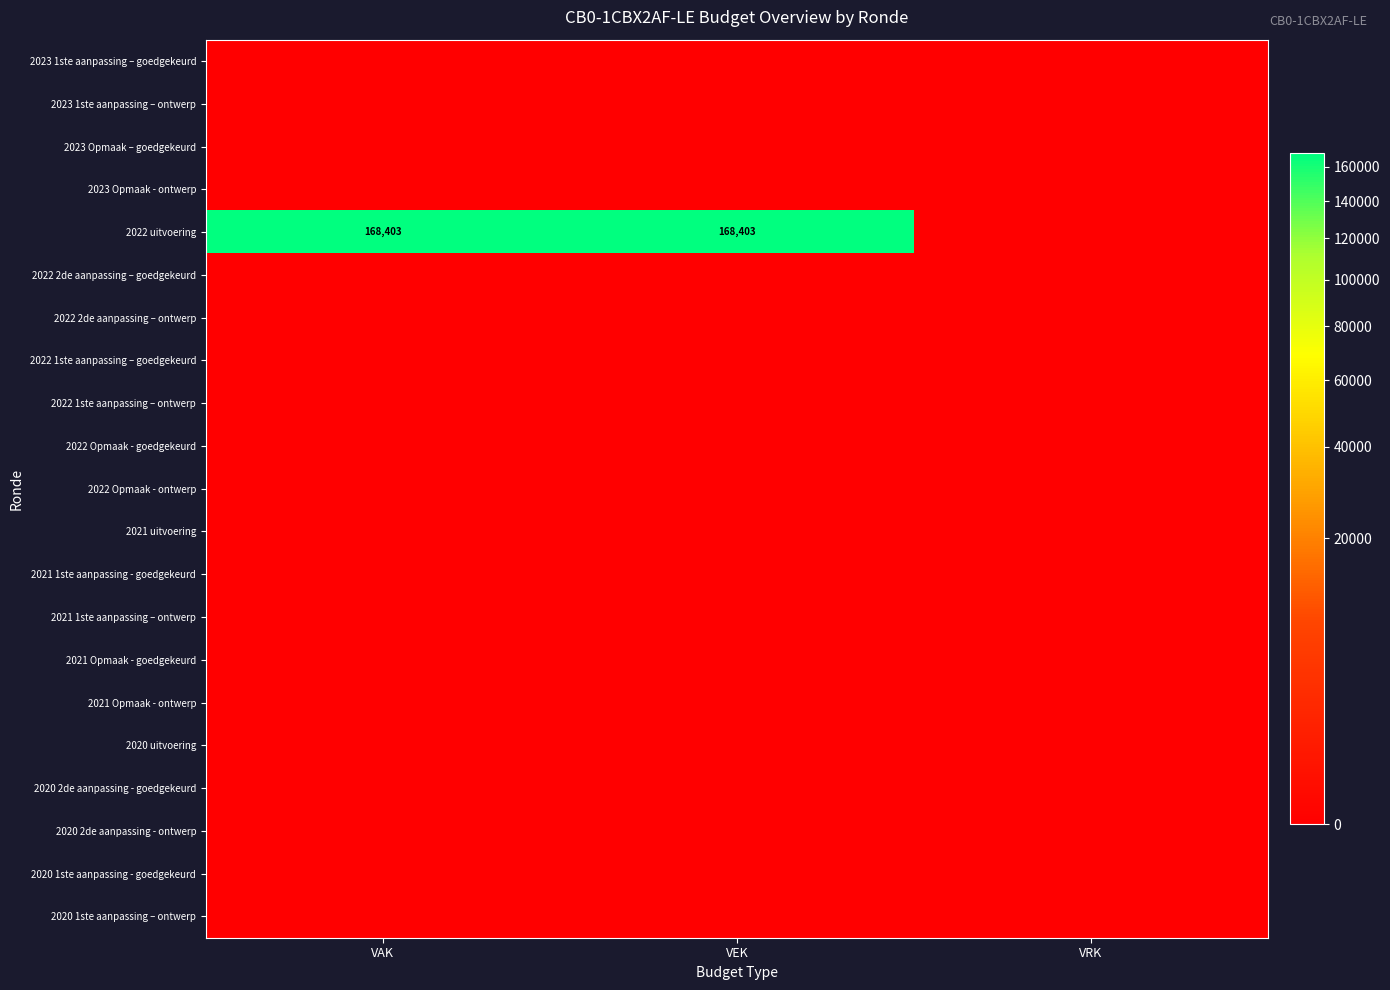

Which series changed the most between VEK and VRK?

2022 uitvoering